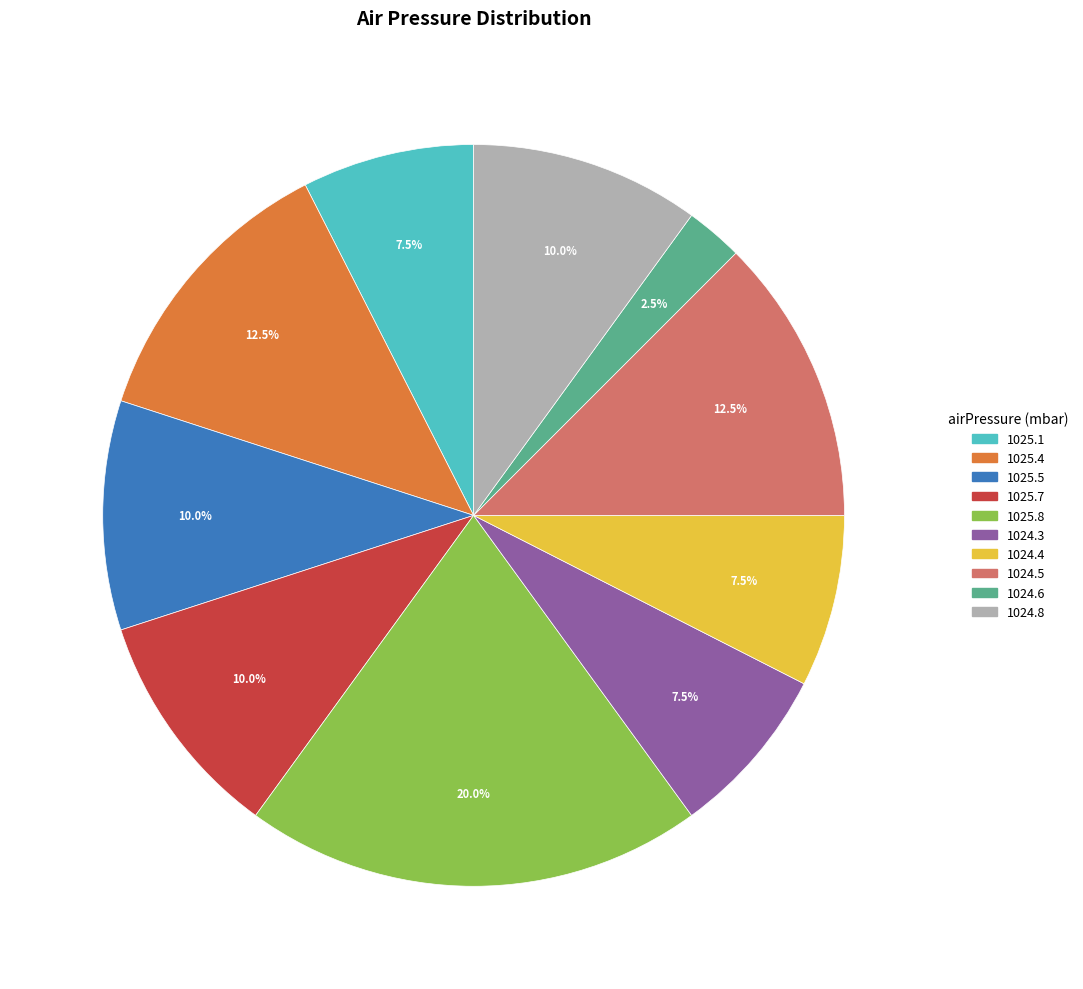

Which has a higher value, 1025.8 or 1024.8?

1025.8